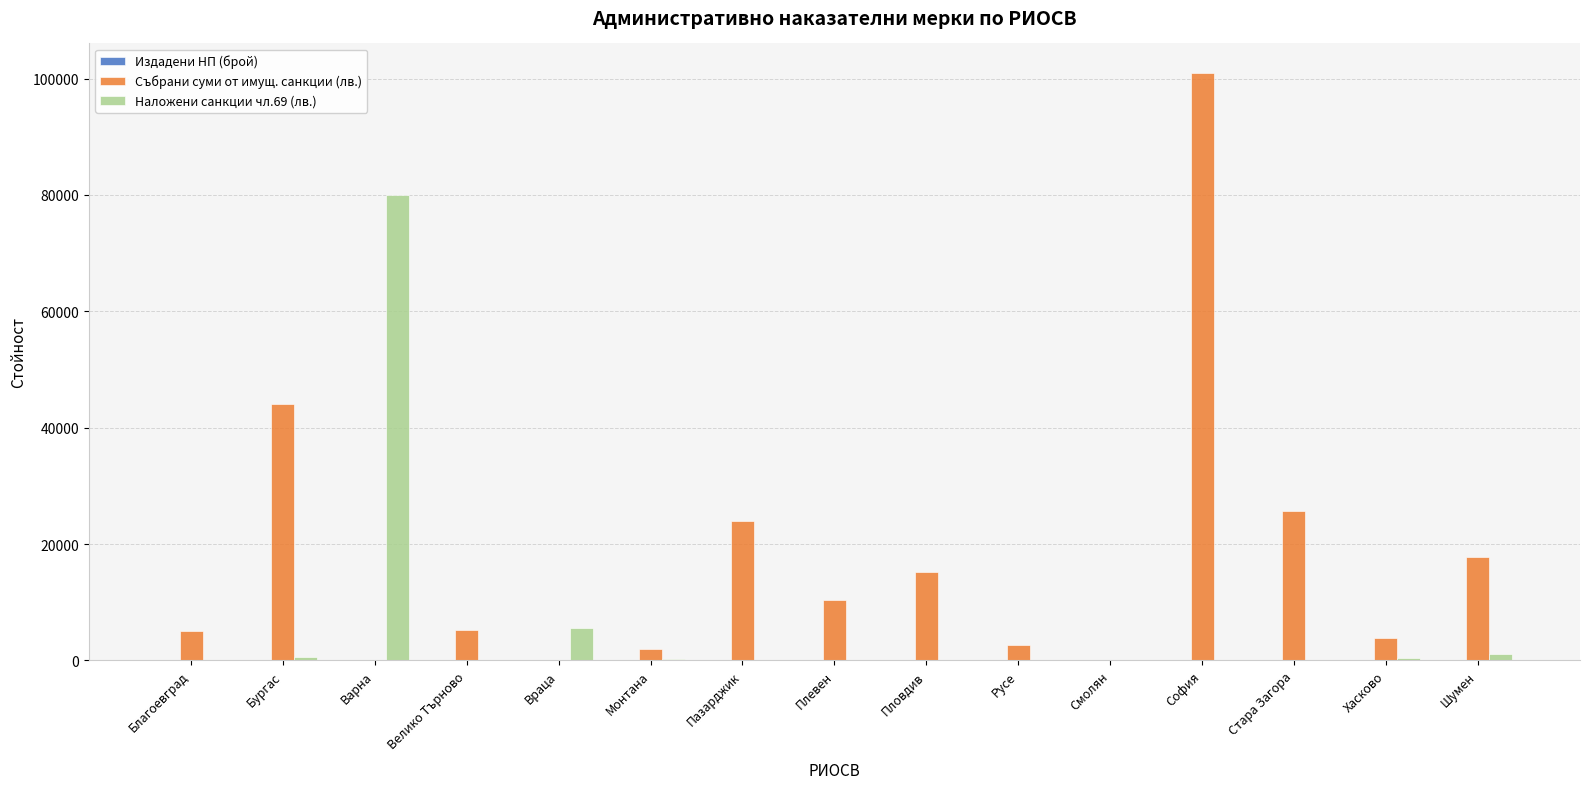

Is it true that Наложени санкции чл.69 (лв.) equals 0.0 at Пазарджик?

True